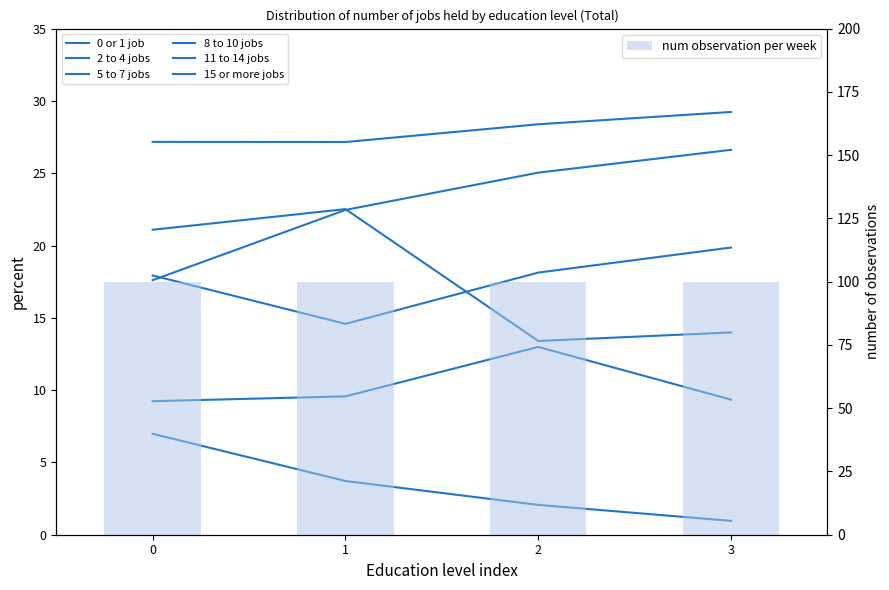

What is the value of the 2 to 4 jobs bar at the 1st from the left?

21.1